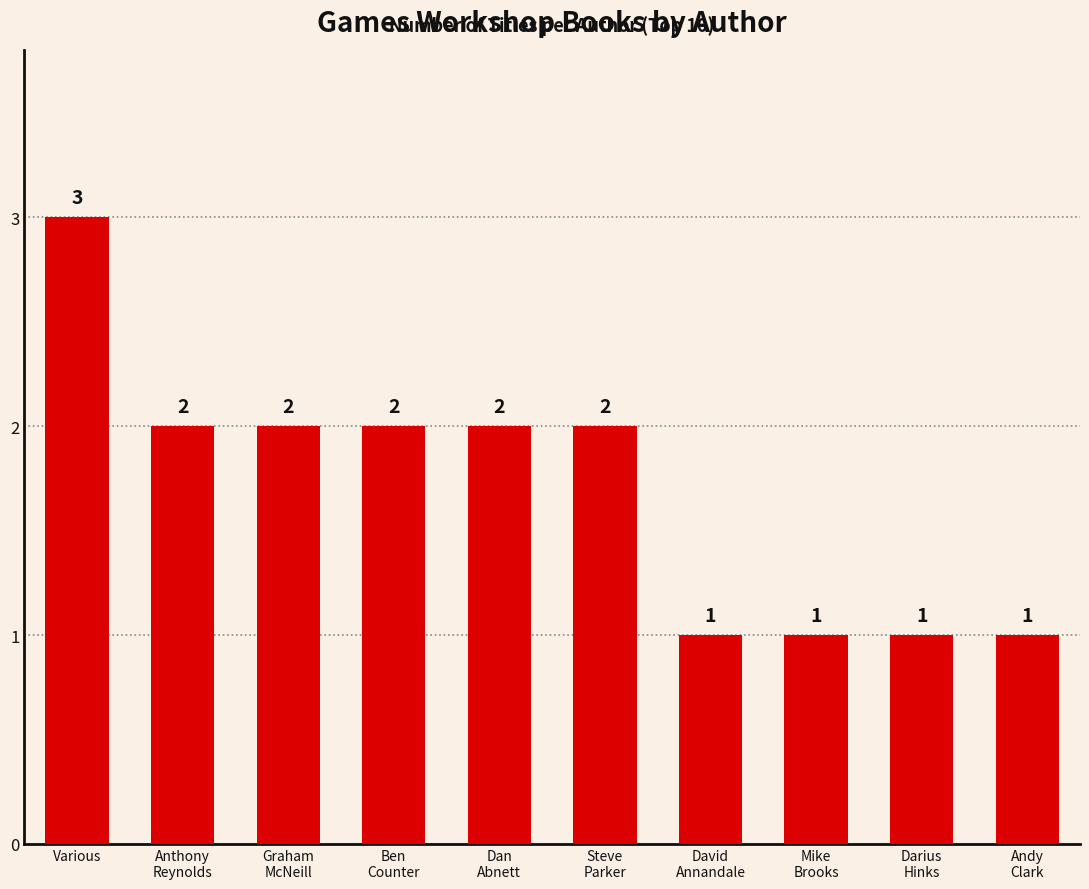

What position from the right is Darius
Hinks?

2